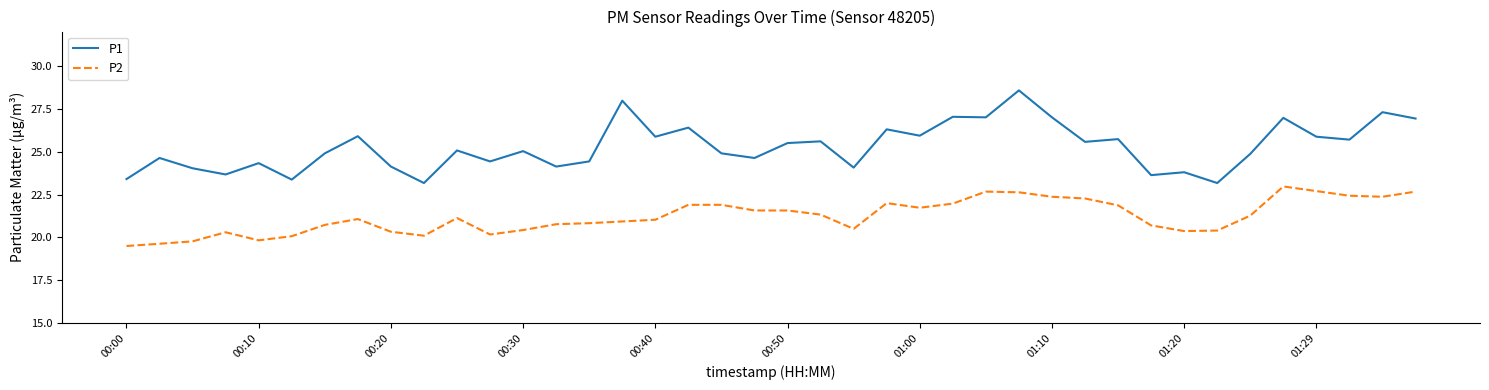

True or false: P1 and P2 cross at least once.

False